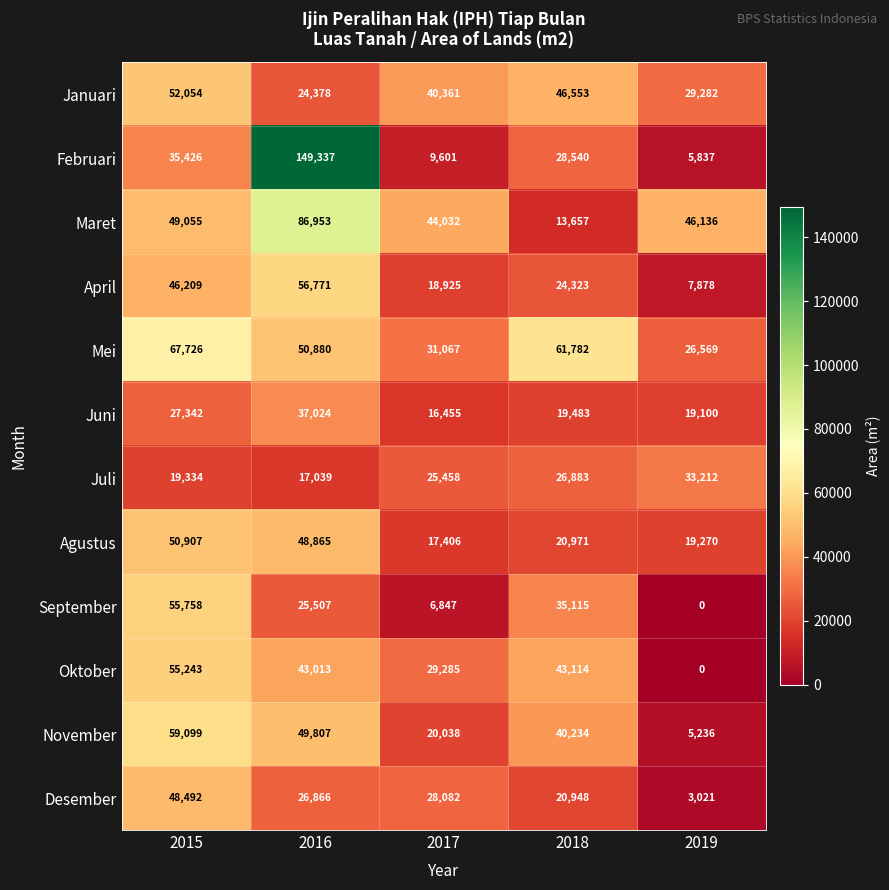

The value of April at 2019 is 7878. True or false?

True